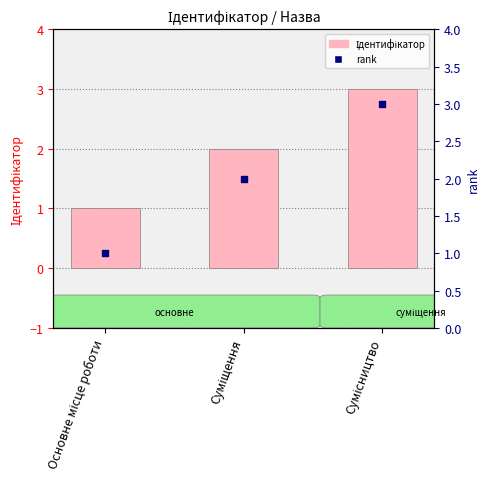

Is the value of Ідентифікатор at Суміщення greater than the value of rank at Основне місце роботи?

Yes